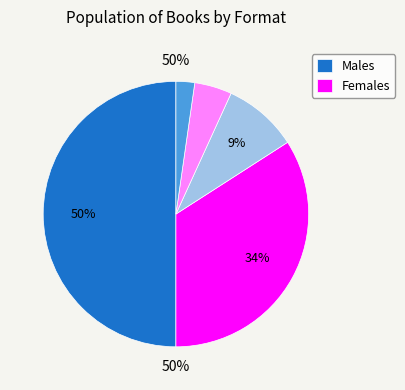

Count the number of slices in the pie.

5